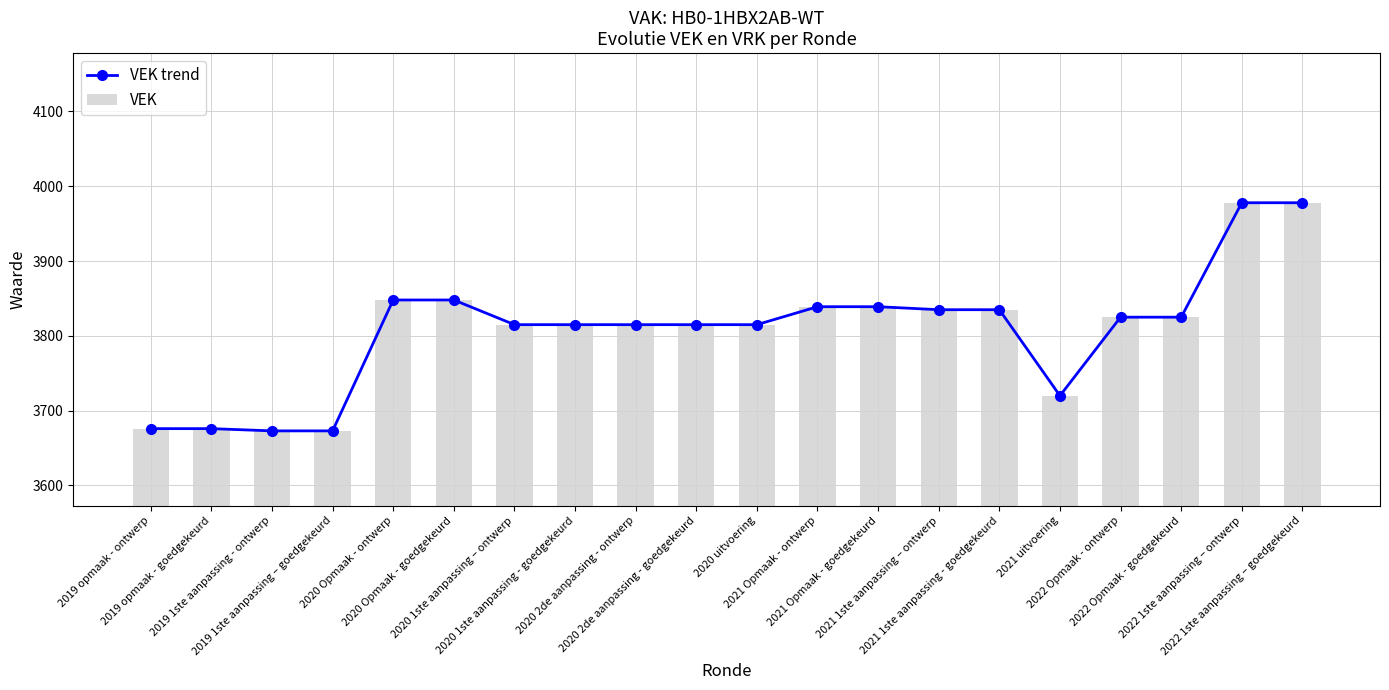

Reading left to right, list all the values displayed in this chart.

VEK trend: 3676	3676	3673	3673	3848	3848	3815	3815	3815	3815	3815	3839	3839	3835	3835	3720	3825	3825	3978	3978
VEK: 3676	3676	3673	3673	3848	3848	3815	3815	3815	3815	3815	3839	3839	3835	3835	3720	3825	3825	3978	3978